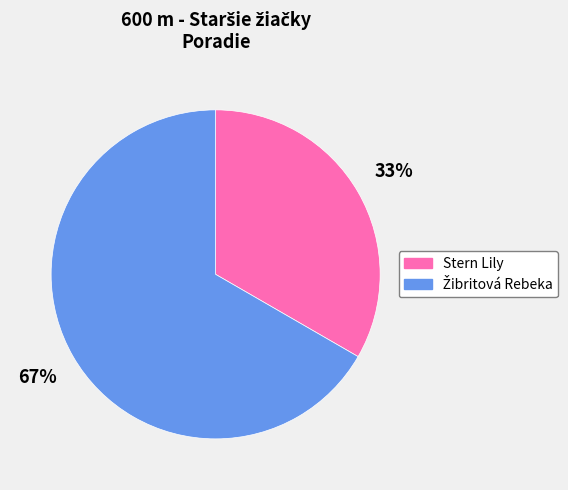

The Stern Lily slice represents 33% of the pie. True or false?

True